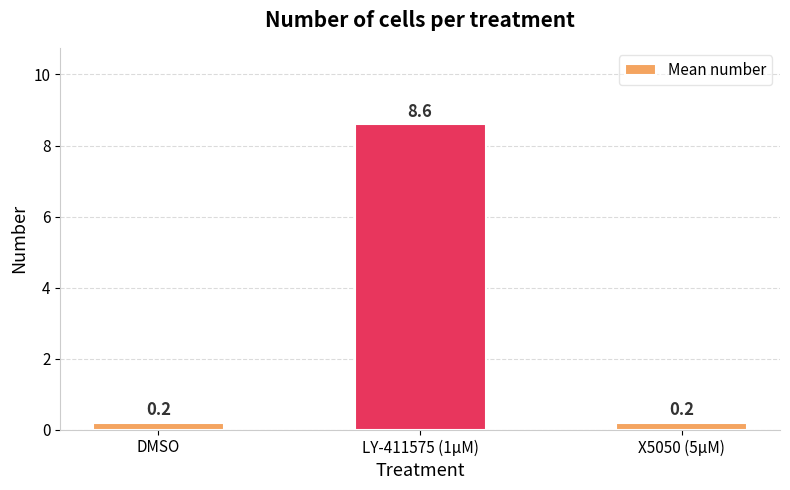

What is the maximum value shown in the chart?

8.6